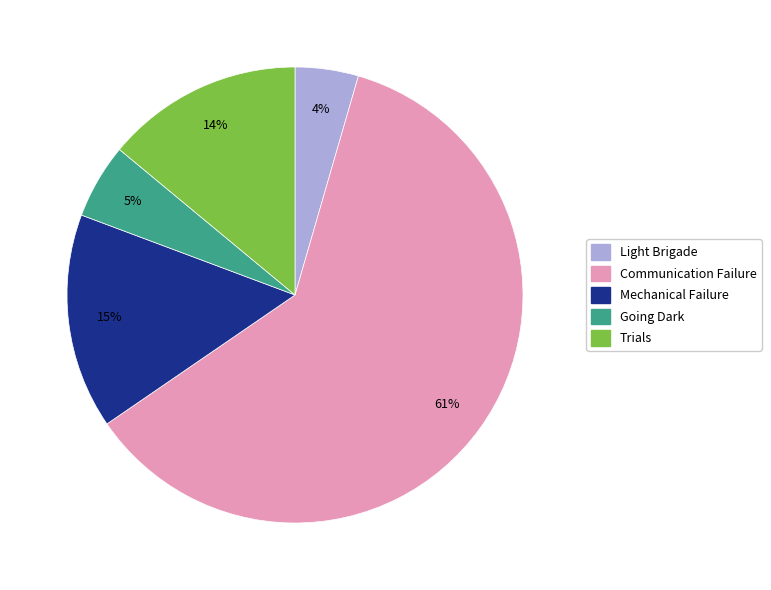

What is the smallest slice in the pie chart?

Light Brigade